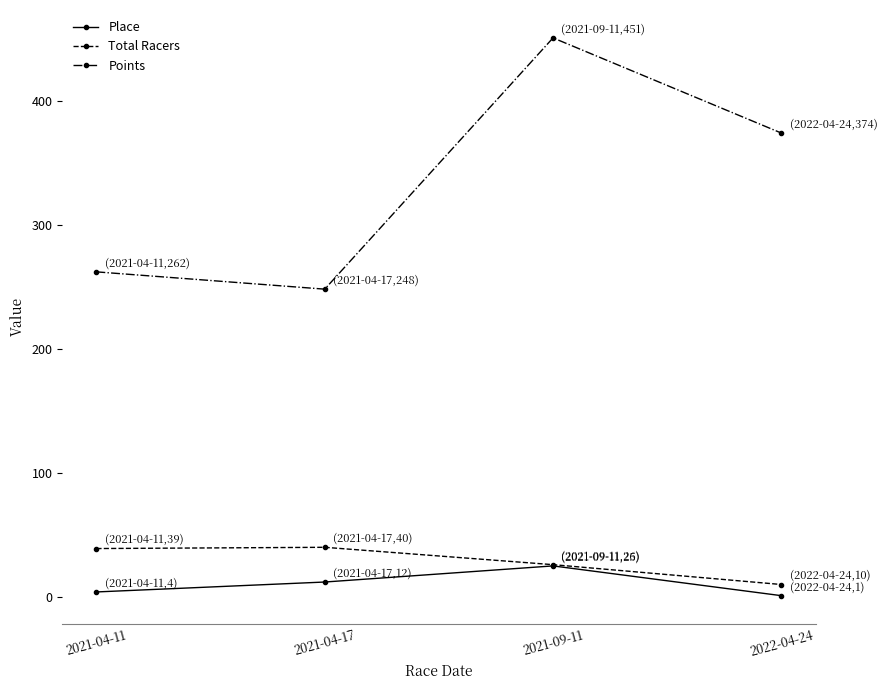

Which series changed the most between 2021-09-11 and 2022-04-24?

Points